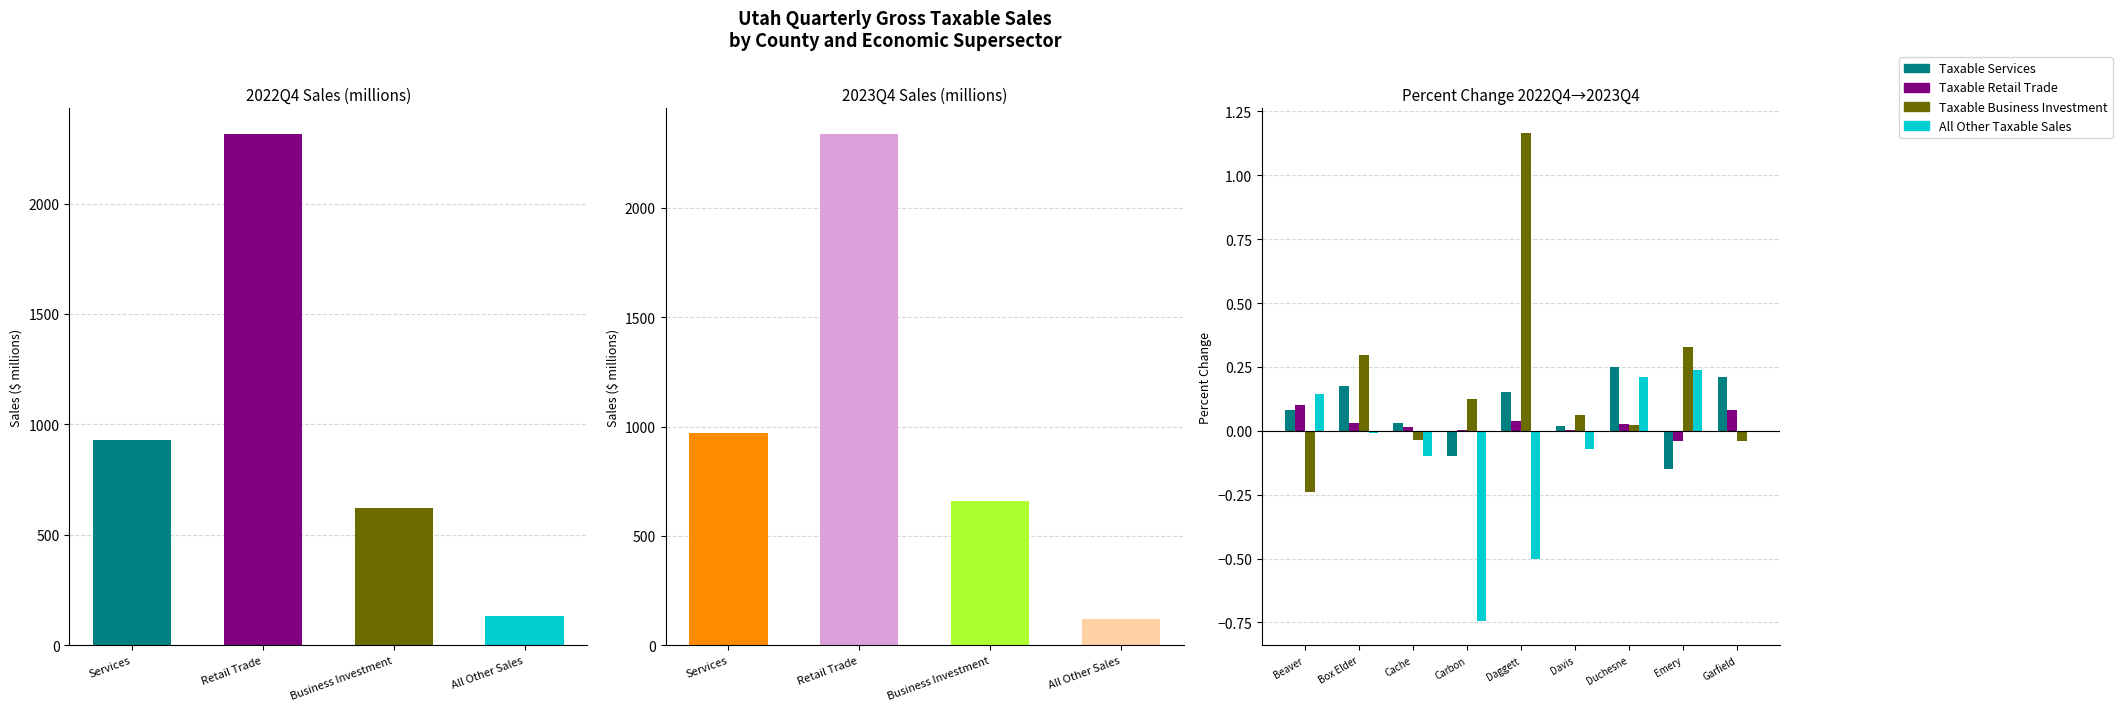

At which category does the chart reach its minimum across all series?

Carbon